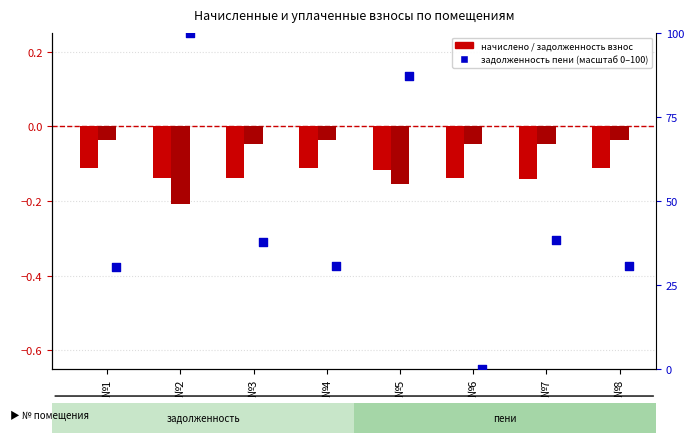

At which category is the sum across all series the highest?

№2